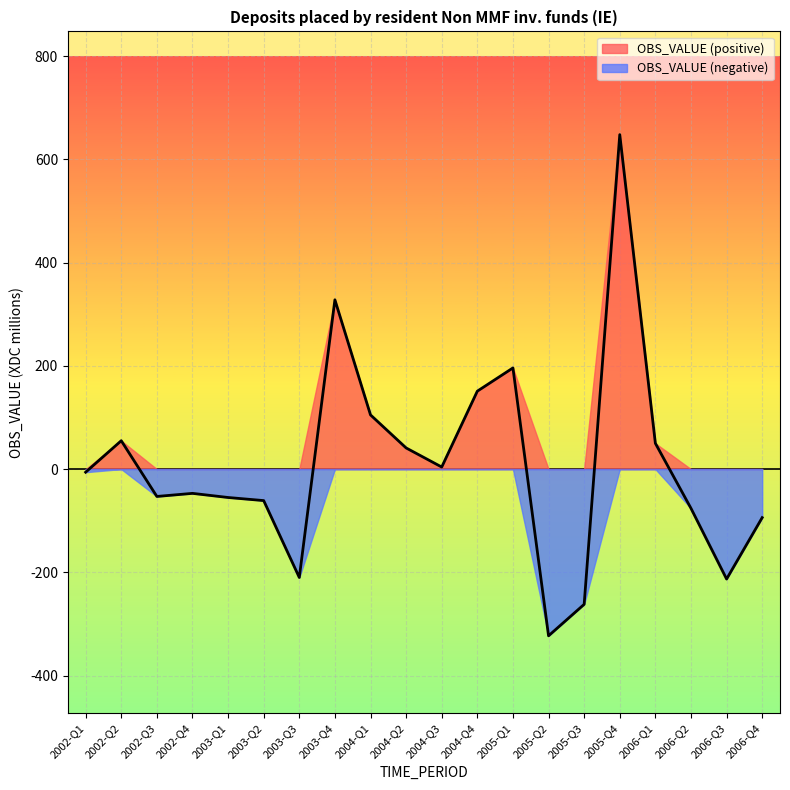

What is the smallest value displayed?

-323